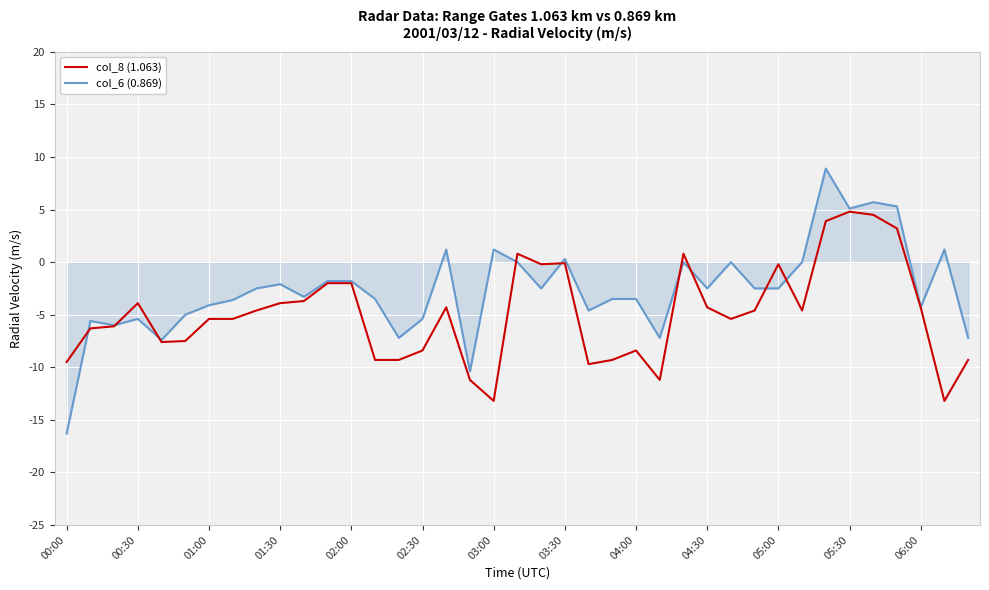

Which series has the largest total across all categories?

col_6 (0.869)